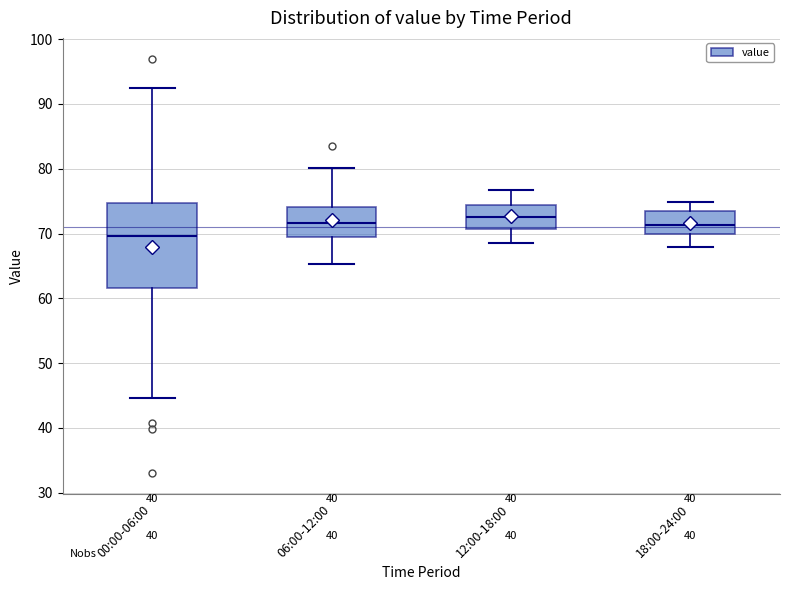

Reading left to right, read every box against the y-axis: the position of its median line, the range the box covers, and the ends of its whiskers. The values are not printed on the chart, so give them approximately, as read against the axis.

00:00-06:00: median 70, box 62 to 75, whiskers 45 to 93
06:00-12:00: median 72, box 70 to 74, whiskers 65 to 80
12:00-18:00: median 73, box 71 to 74, whiskers 69 to 77
18:00-24:00: median 71, box 70 to 74, whiskers 68 to 75